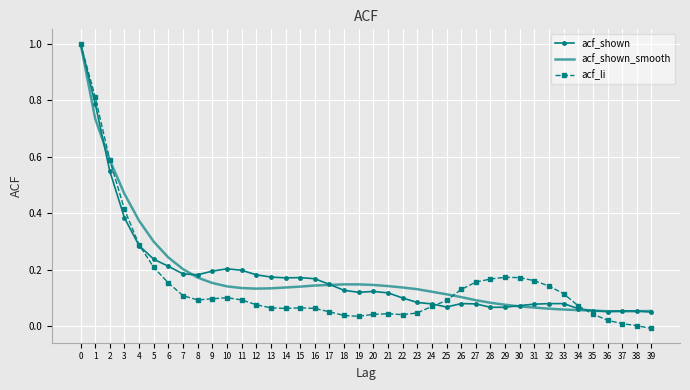

Is the value of acf_shown at 16 greater than the value of acf_li at 0?

No